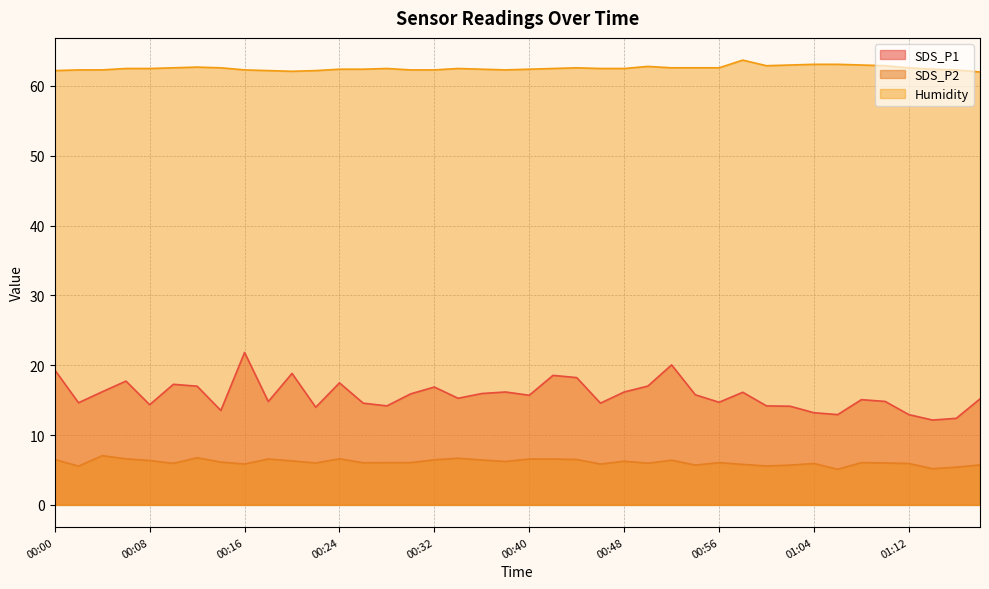

Which series has the widest spread of values?

SDS_P1